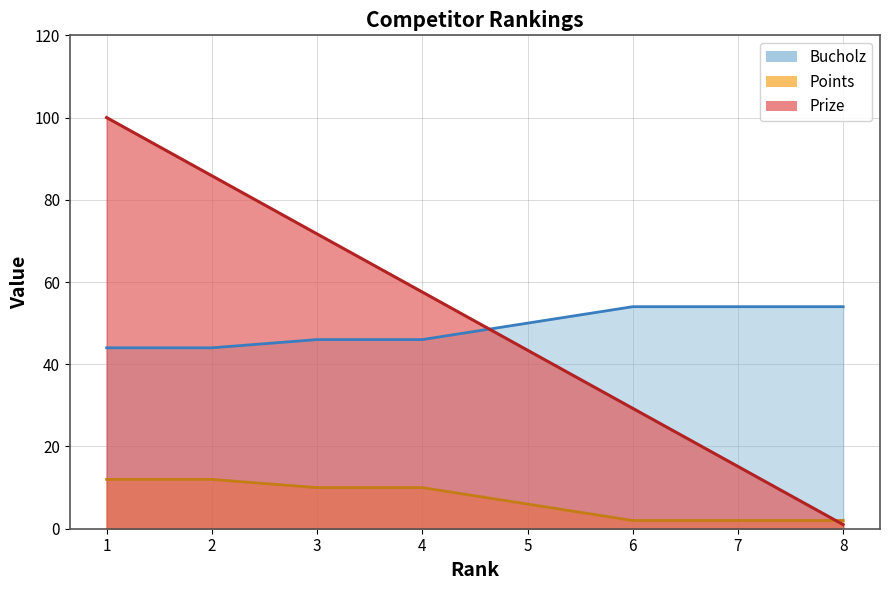

Which category has the lowest value across all series?

8